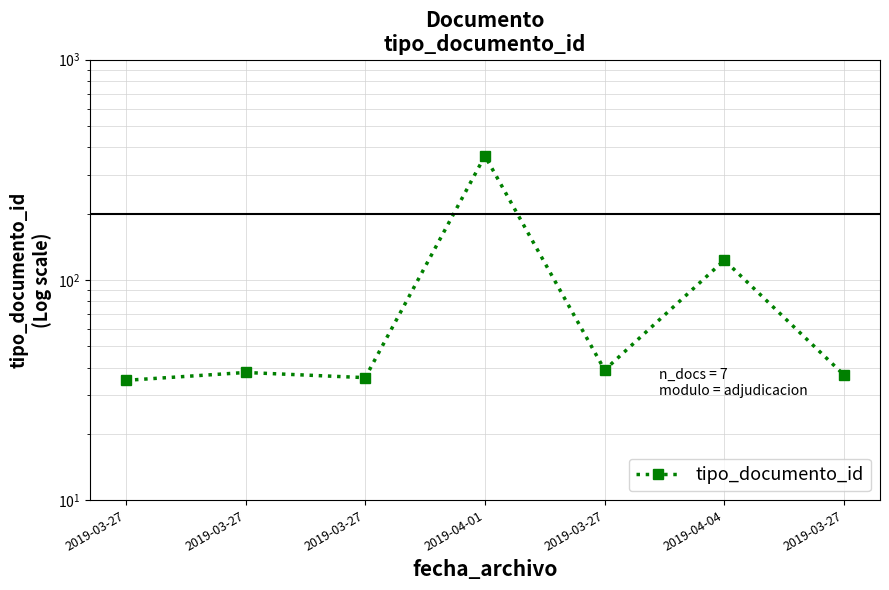

Where is the first local maximum?

2019-03-27